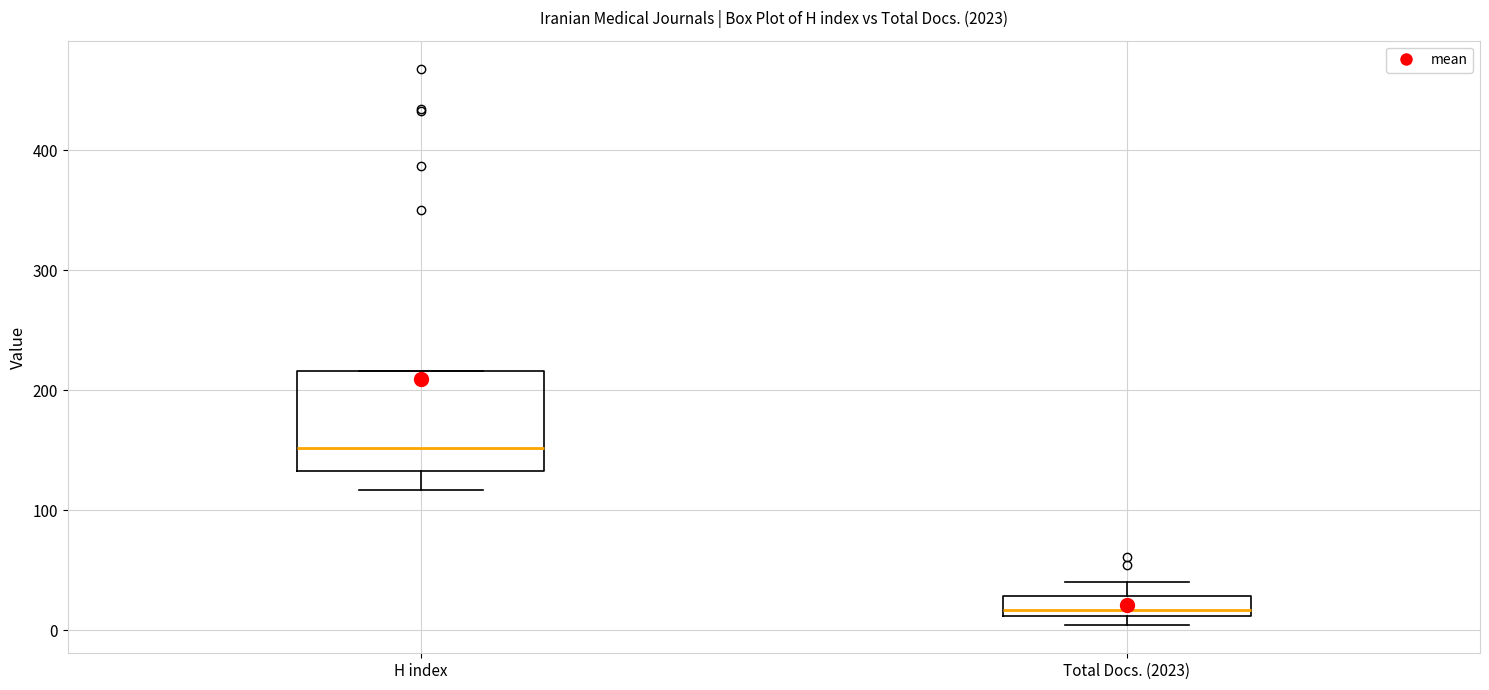

Which box's median line is the lowest?

Total Docs. (2023)